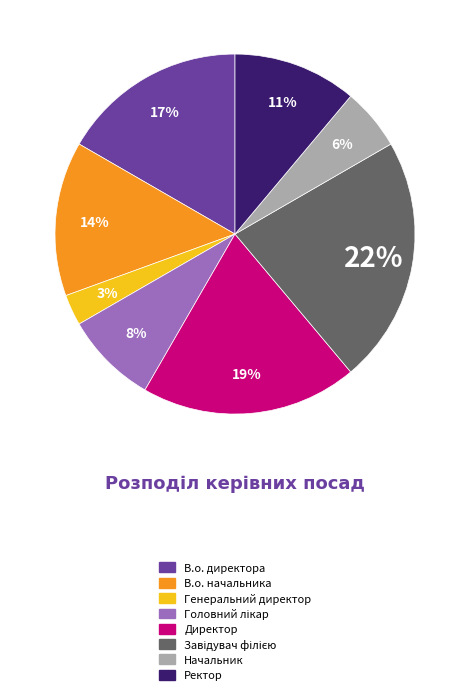

Combined, do В.о. директора and Генеральний директор account for over 50%?

No